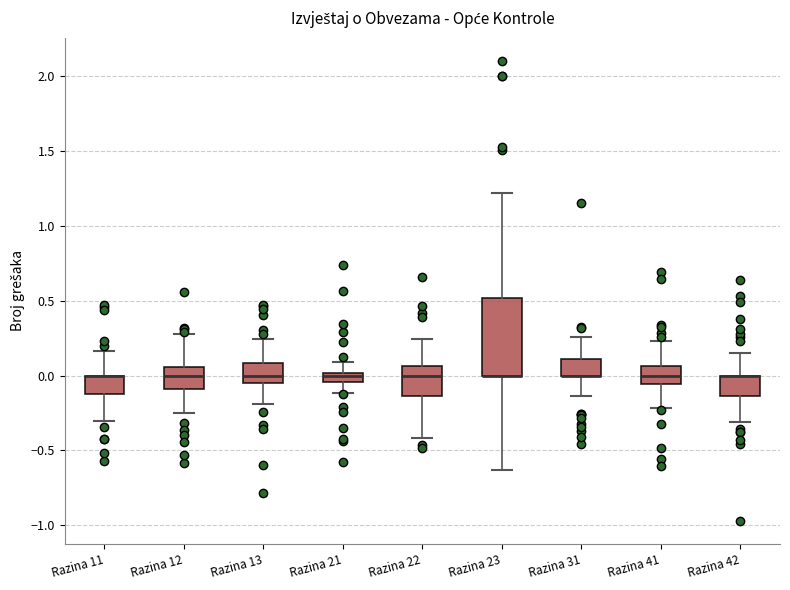

Which box is the tallest, from its lower edge to its upper edge?

Razina 23